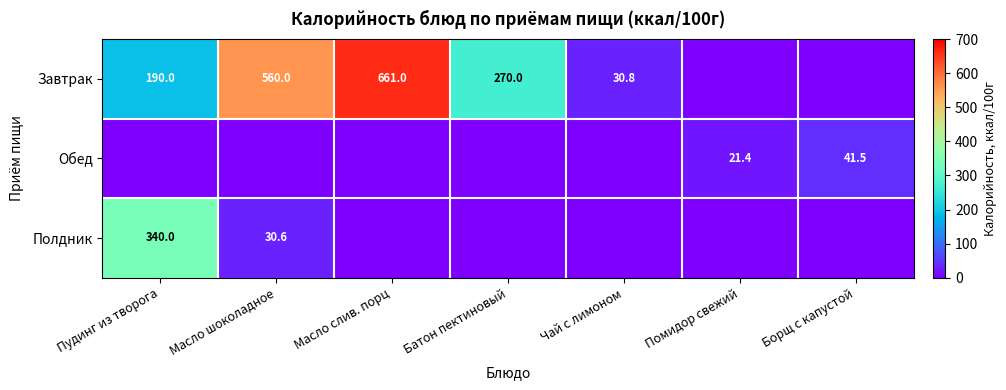

Is it true that Завтрак equals 560.0 at Масло шоколадное?

True